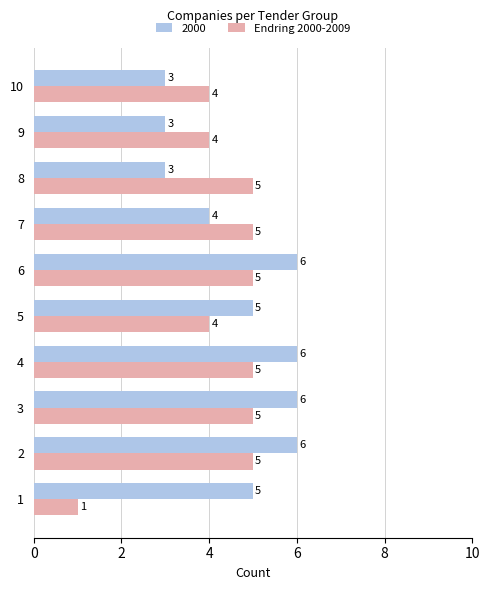

How many 2000 values are between 3 and 6?

10